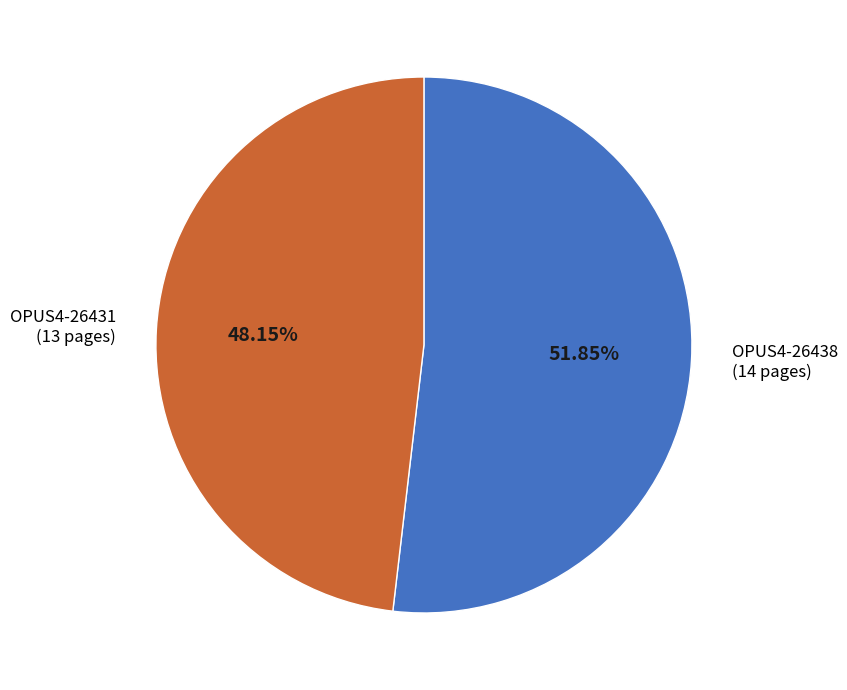

Count the number of slices in the pie.

2